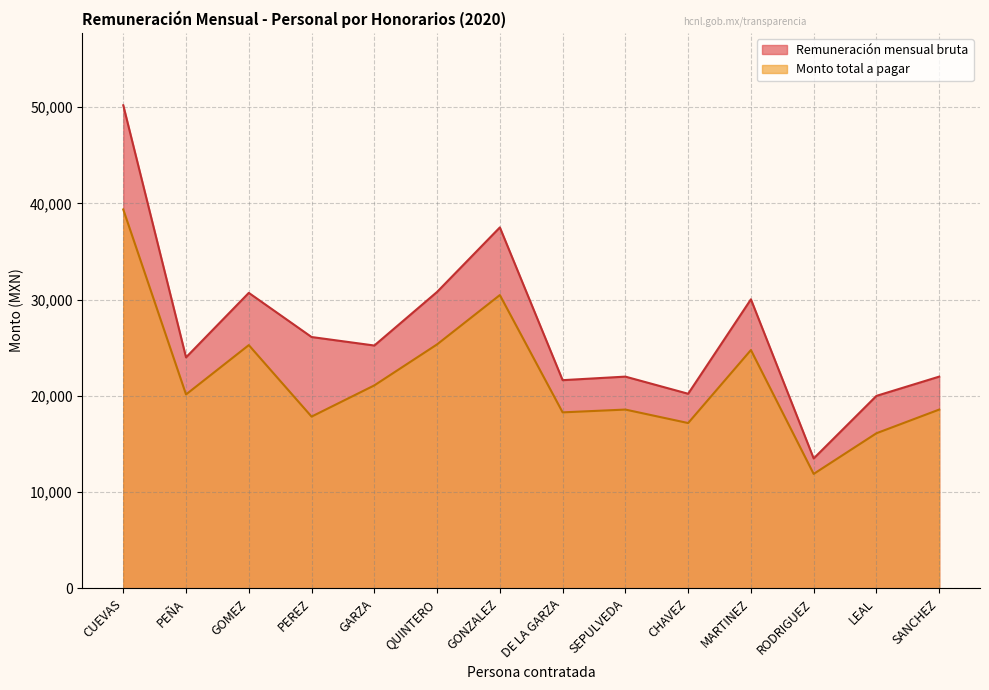

Where does the Monto total a pagar series first go above 20147?

CUEVAS